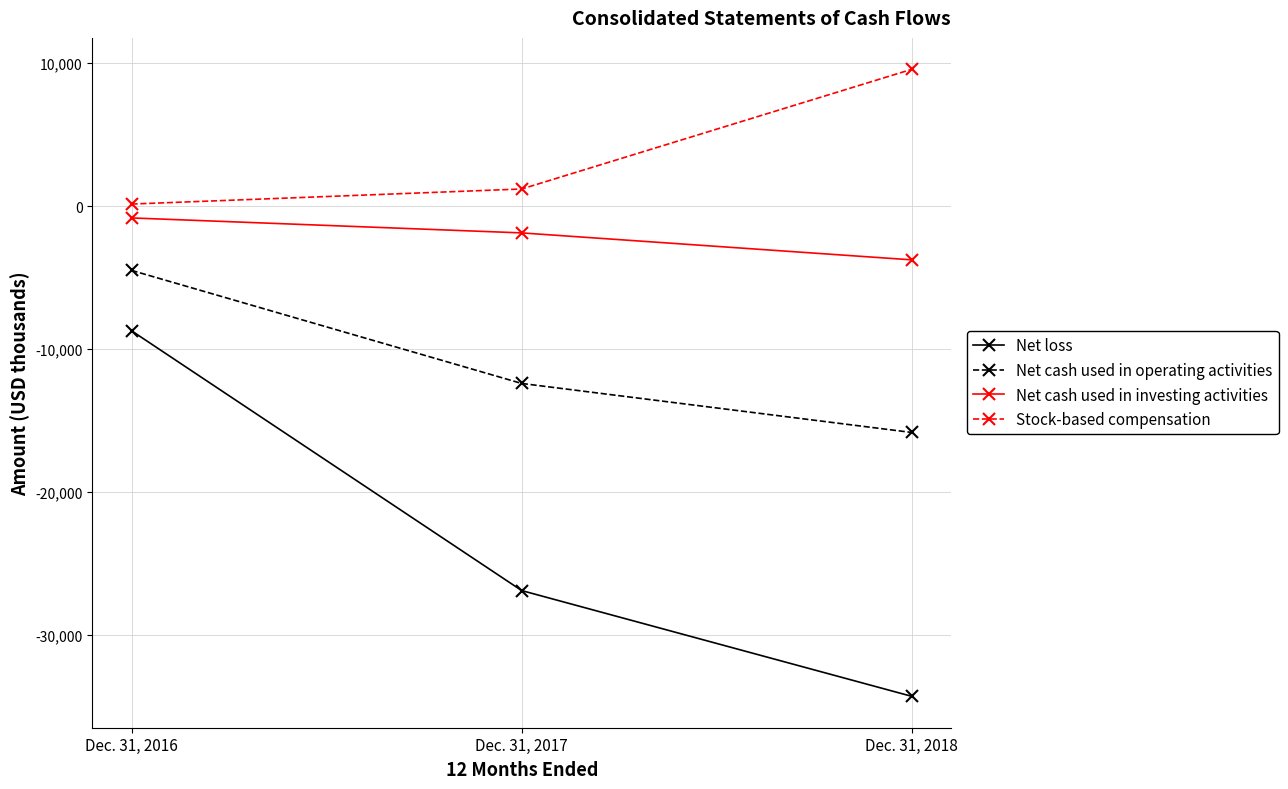

How many distinct data groups are displayed?

4